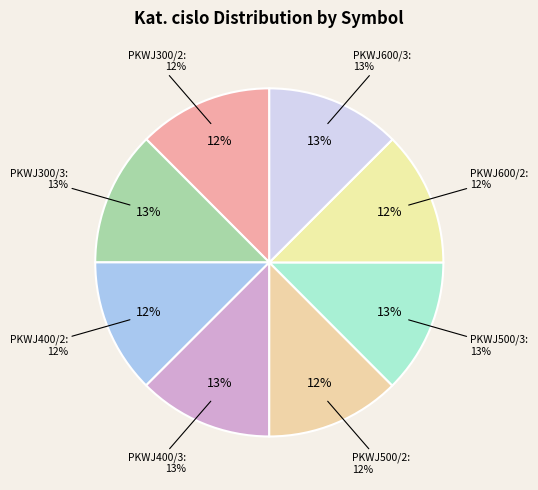

Combined, do PKWJ500/2 and PKWJ400/2 account for over 50%?

No